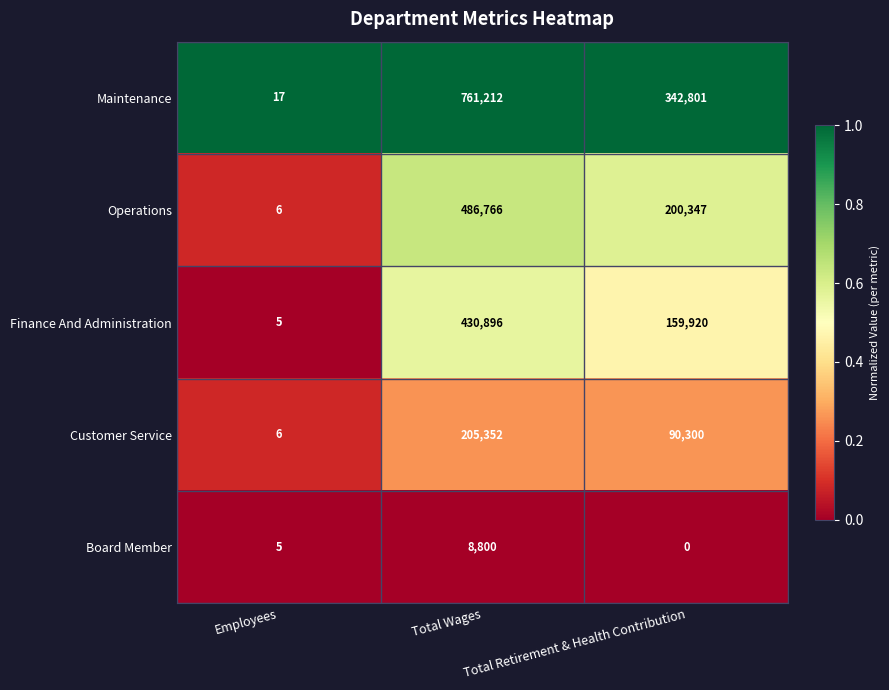

Rank the series at Total Wages from highest to lowest value.

Maintenance, Operations, Finance And Administration, Customer Service, Board Member